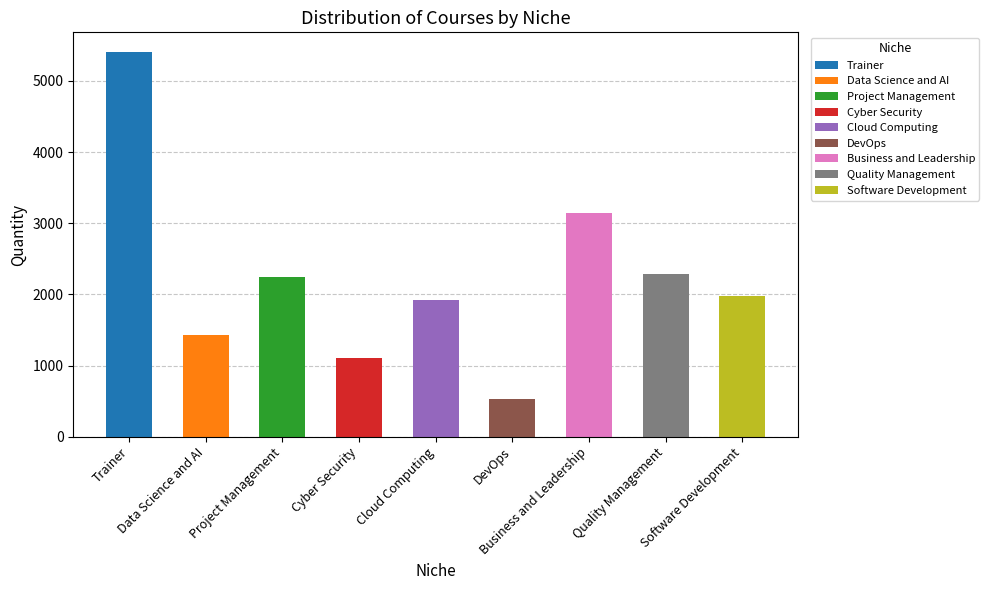

The chart shows a value of 173 at DevOps. True or false?

False